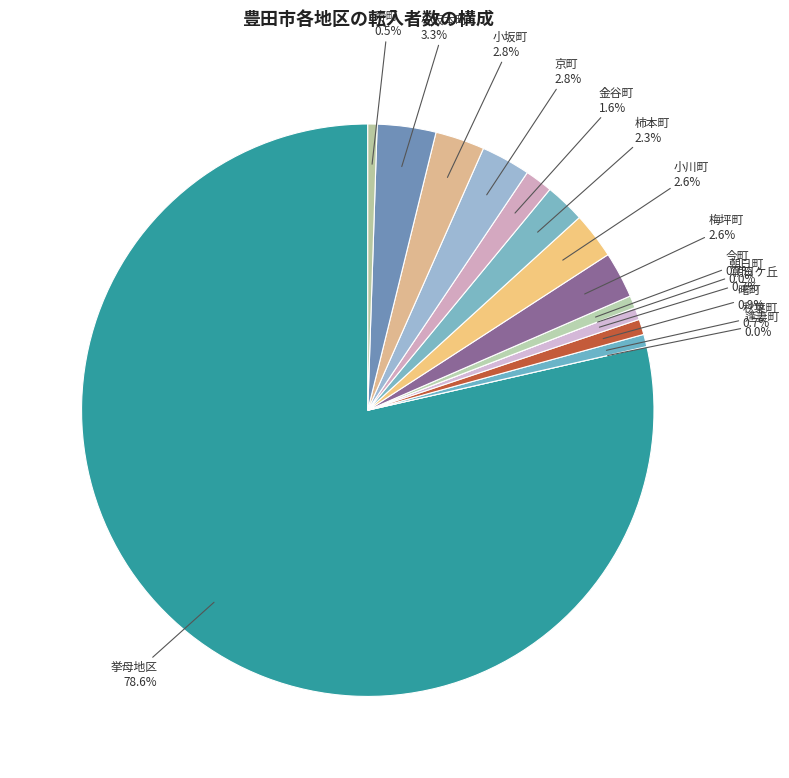

Which slice represents more than half of the pie?

挙母地区